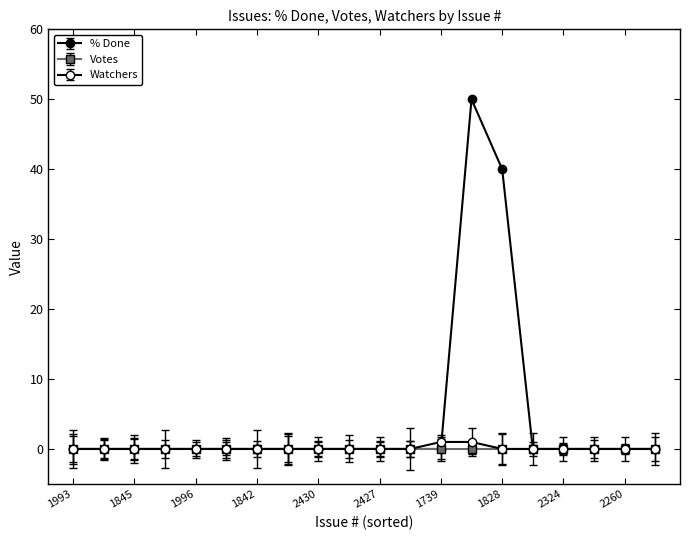

At how many categories does at least one series exceed 34?

2